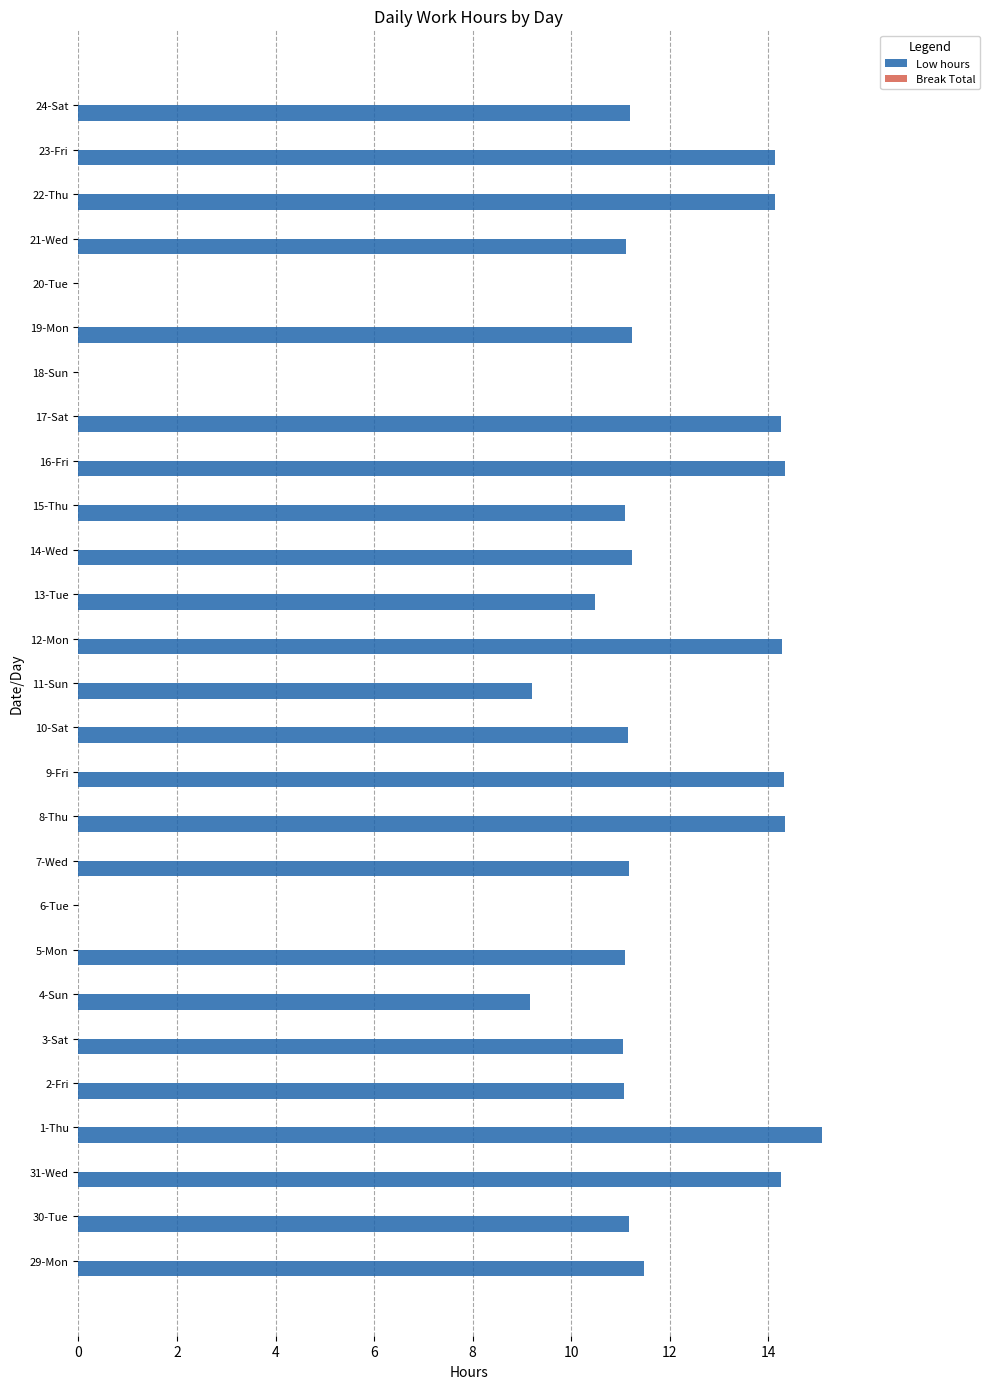

What is the sum of all values?

292.1